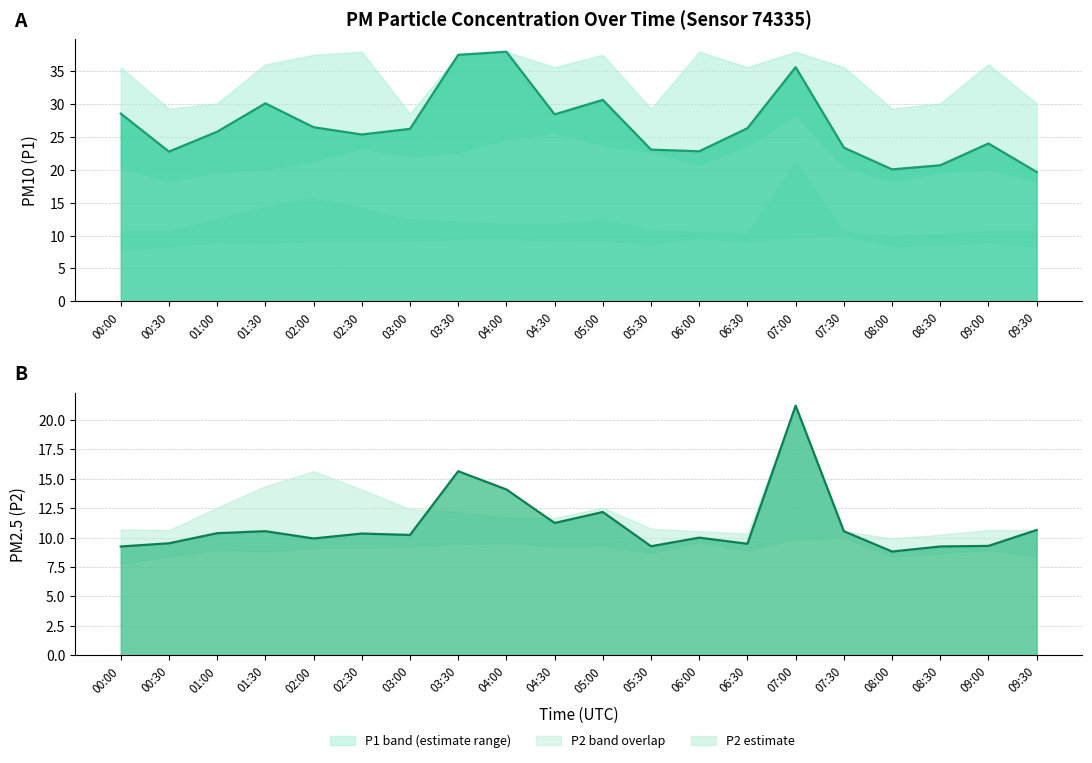

List the series in order of their peak value, highest first.

P1 trend, P2 trend